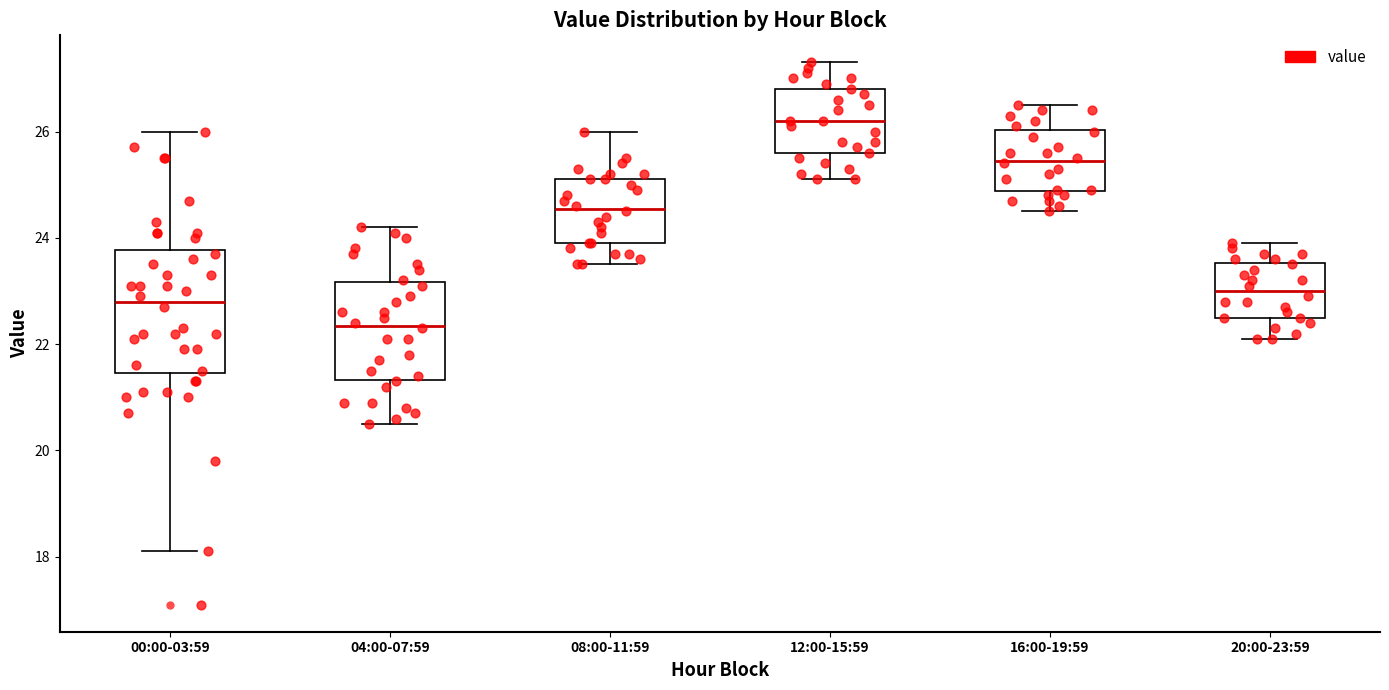

Where is the lower edge of the box for 00:00-03:59 on the y-axis? The values are not printed on the chart, so give them approximately, as read against the axis.

21.4